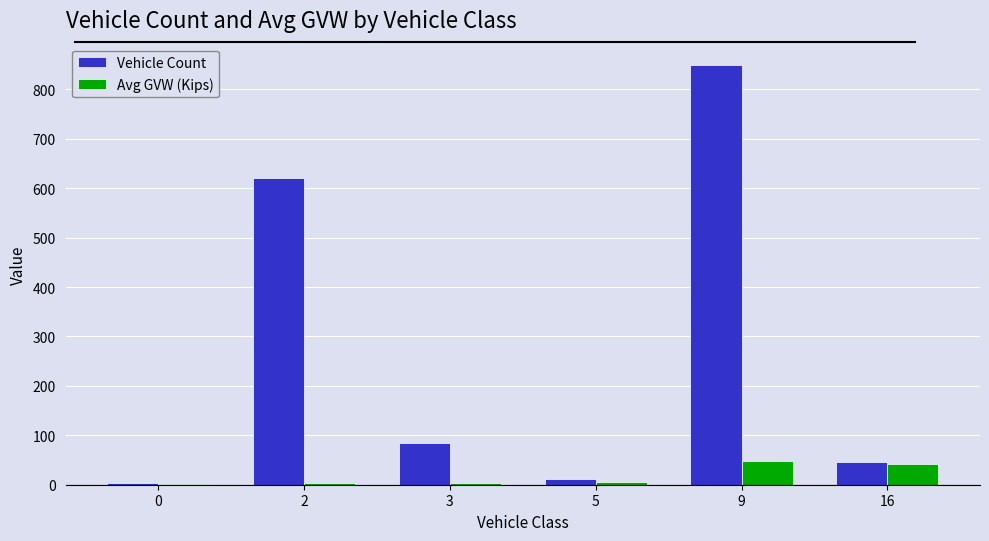

What is the sum of the Avg GVW (Kips) values at 2 and 9?

50.0